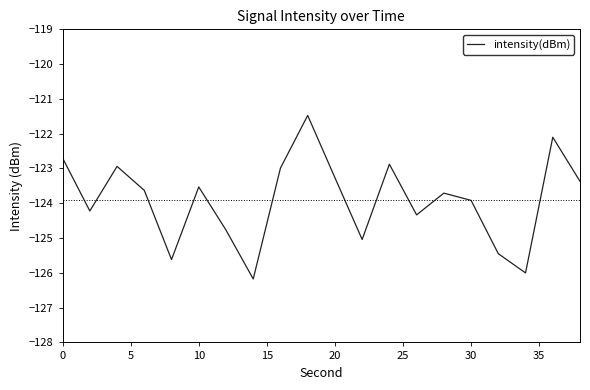

What is the minimum value shown in the chart?

-126.2